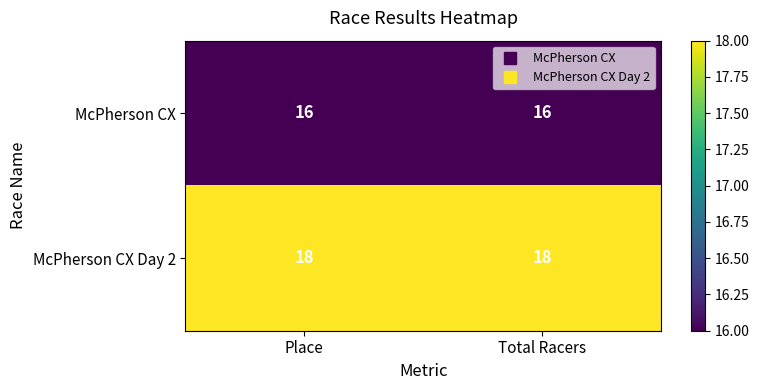

What is the average value of the McPherson CX Day 2 series?

18